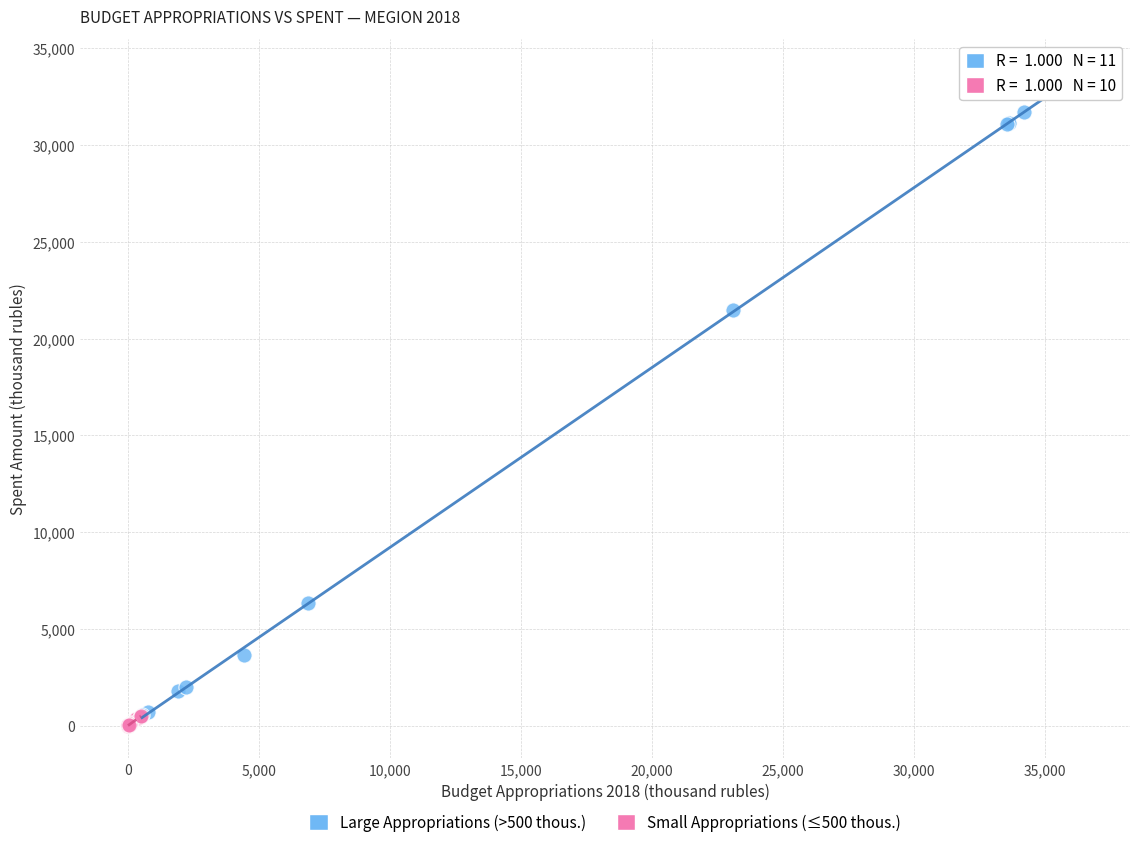

Which series has the widest spread of Y values?

Large Appropriations (>500 thous.)